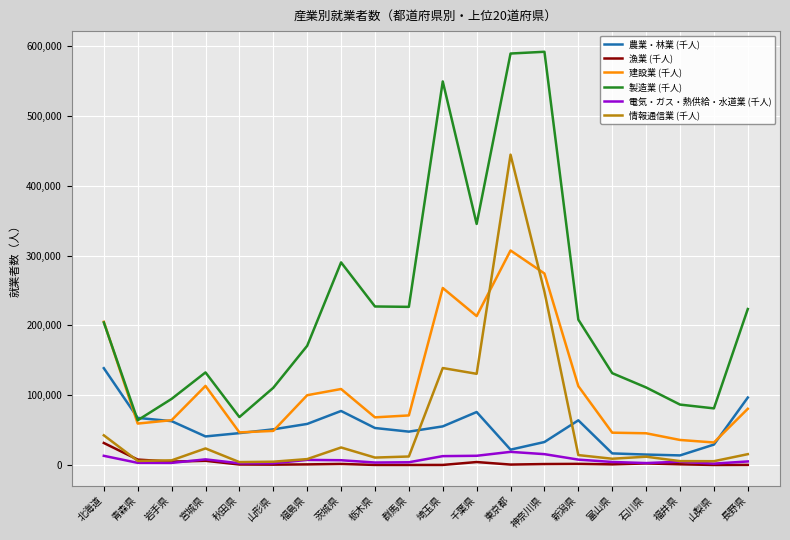

Is the value of 漁業 (千人) at 石川県 greater than the value of 建設業 (千人) at 福島県?

No